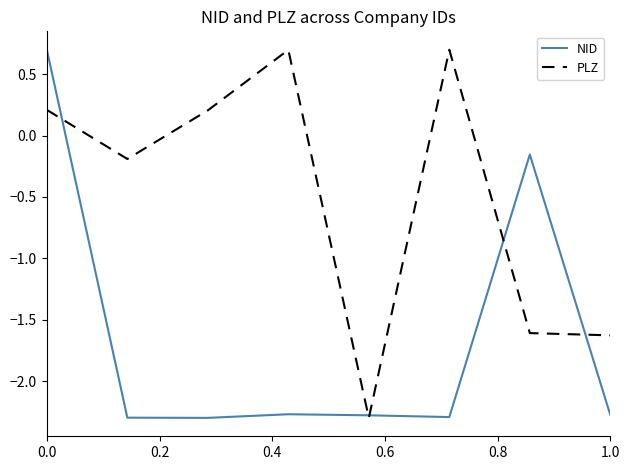

What is the minimum value shown in the chart?

-2.3